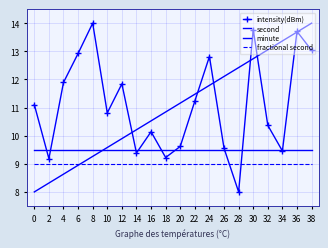

Which series has the widest spread of values?

intensity(dBm)